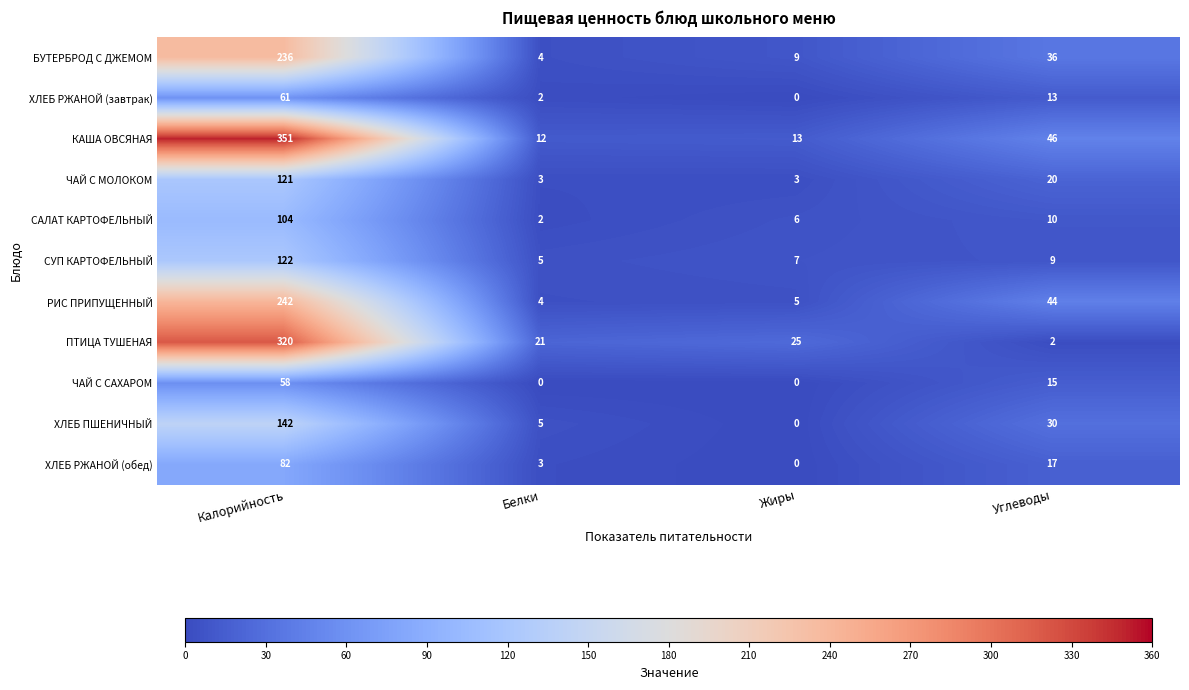

Which series has the largest total across all categories?

КАША ОВСЯНАЯ